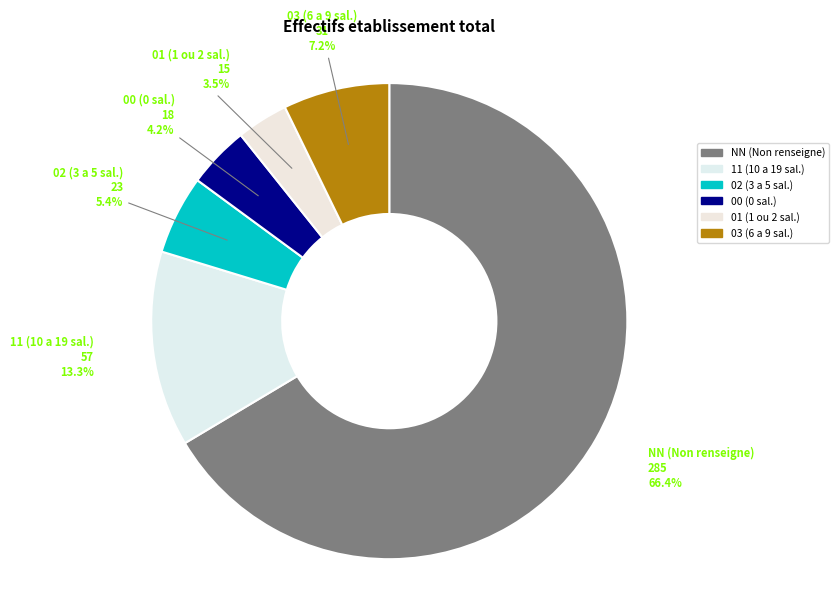

Does 02 (3 a 5 sal.) represent more than half of the total?

No